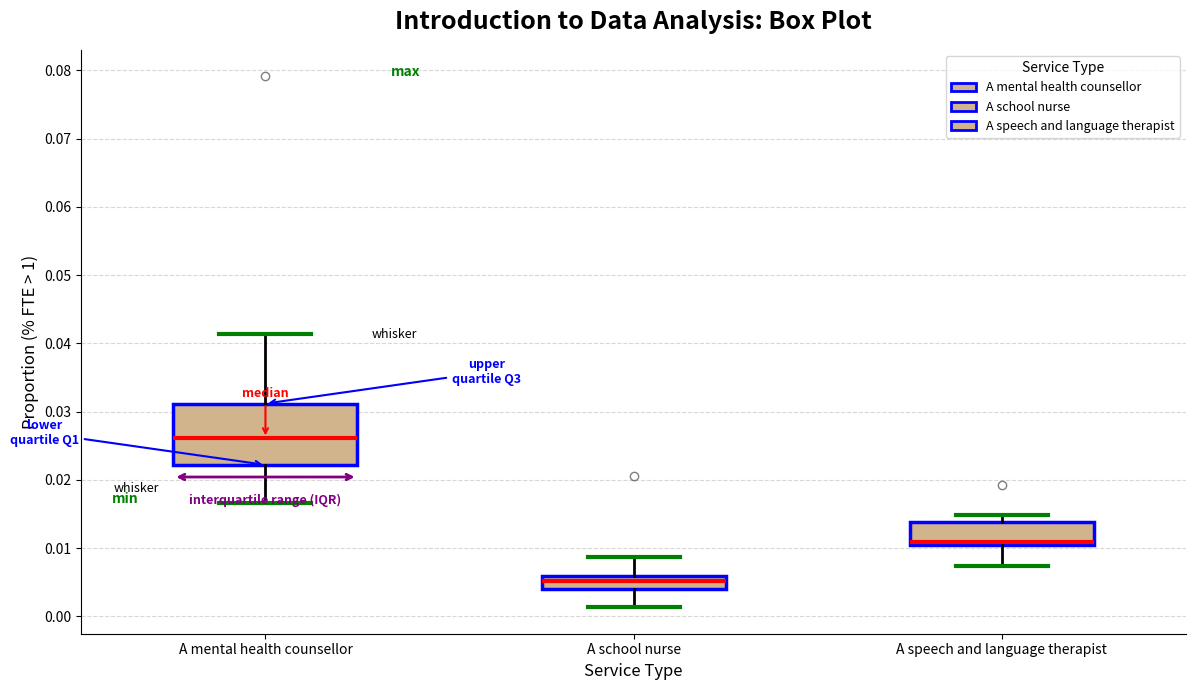

Where does the lower whisker of the box for A speech and language therapist end on the y-axis? The values are not printed on the chart, so give them approximately, as read against the axis.

0.007